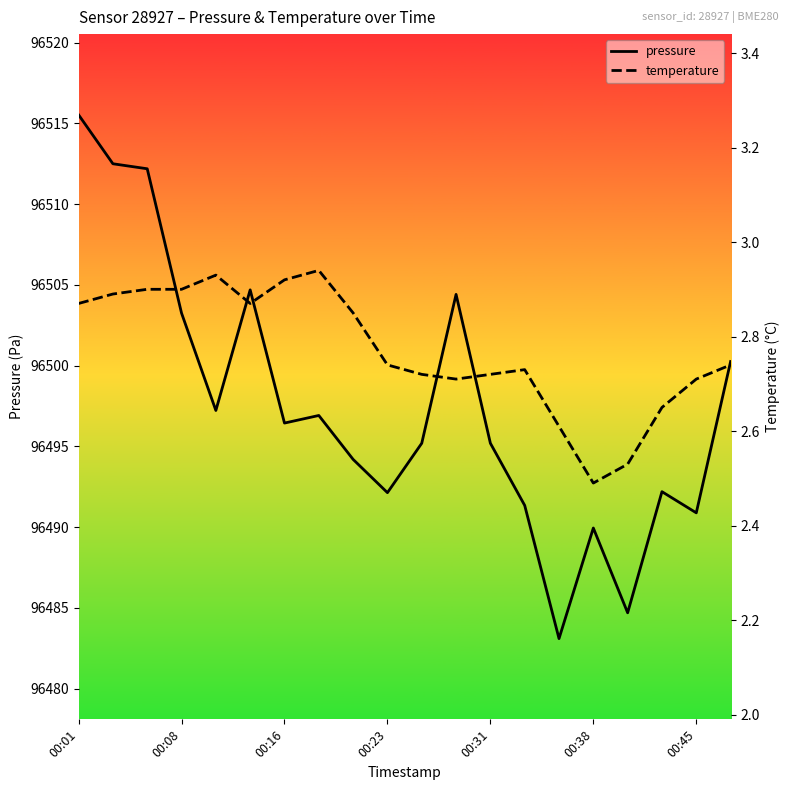

What is the minimum value for pressure?

96483.1